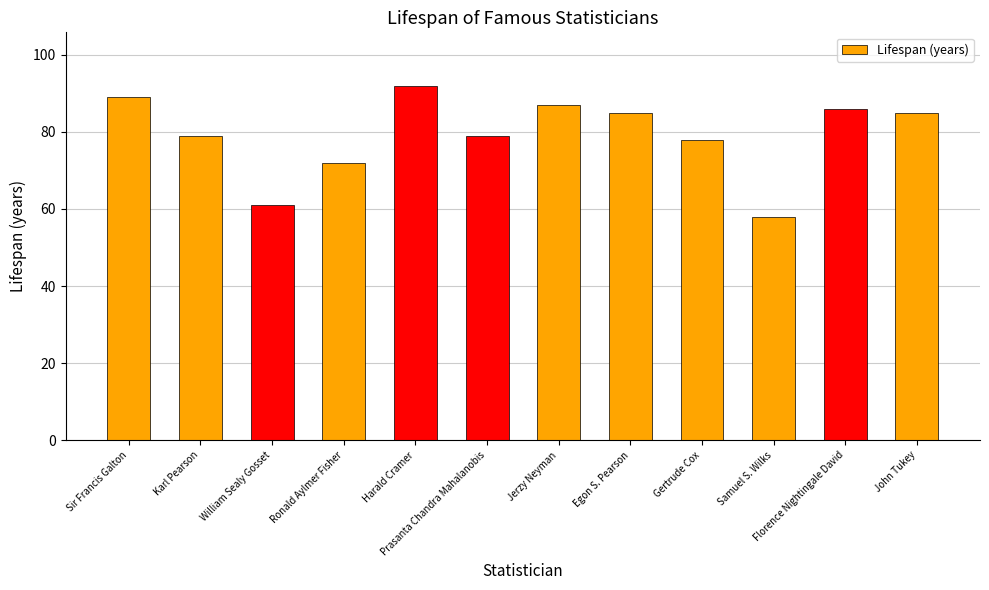

What is the approximate value at Jerzy Neyman, to the nearest 5?

85